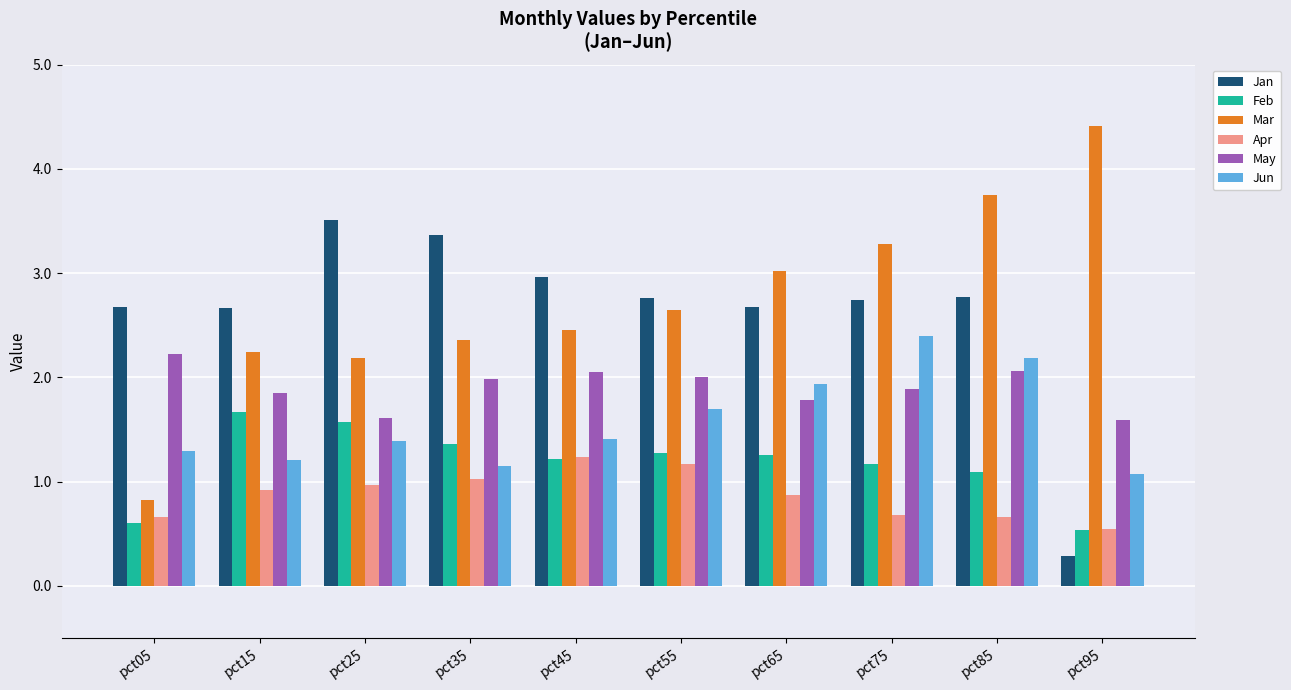

What is the value of the May bar at the 9th from the left?

2.1